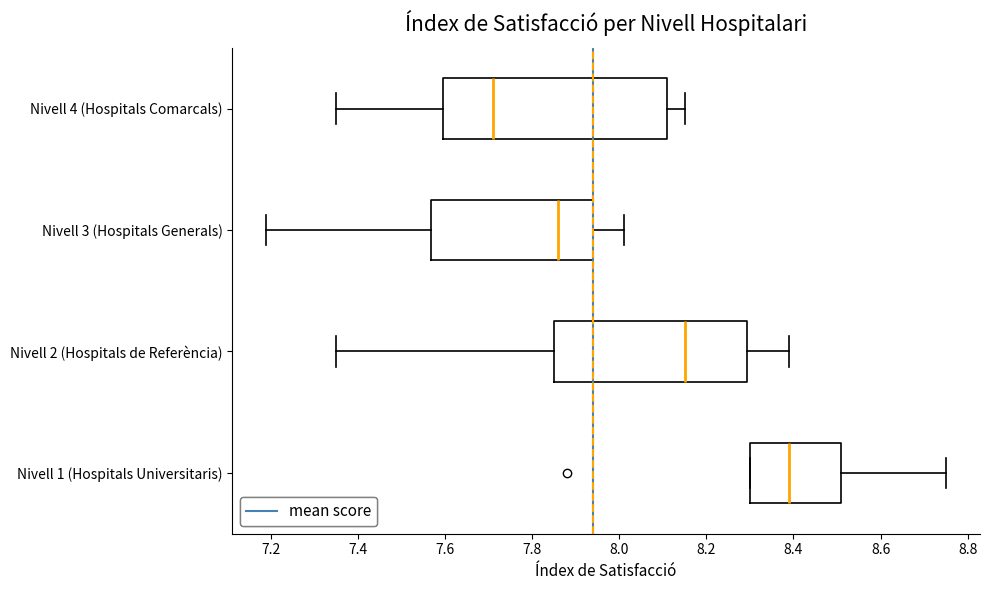

Which box's median line is the furthest to the right?

Nivell 1 (Hospitals Universitaris)